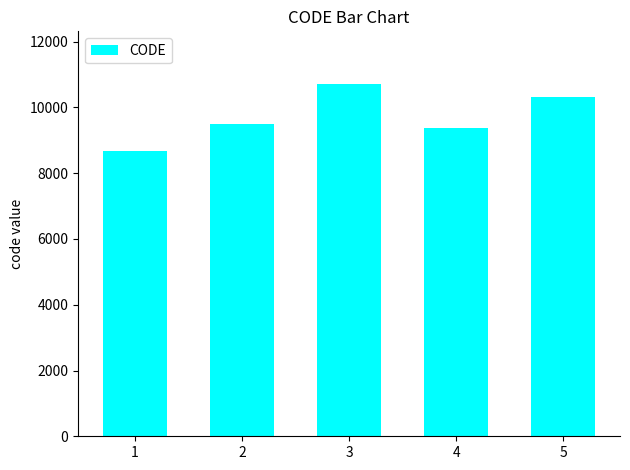

What is the change in value from 2 to 5?

+840